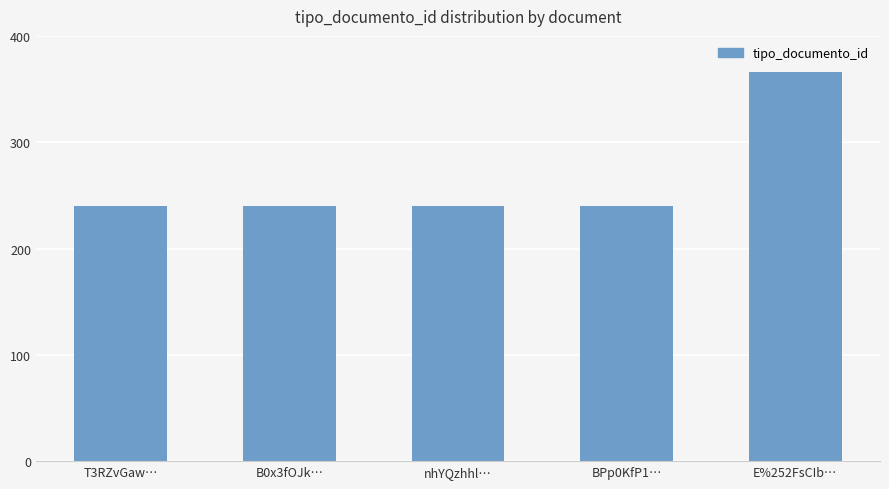

Does the chart contain any negative values?

No